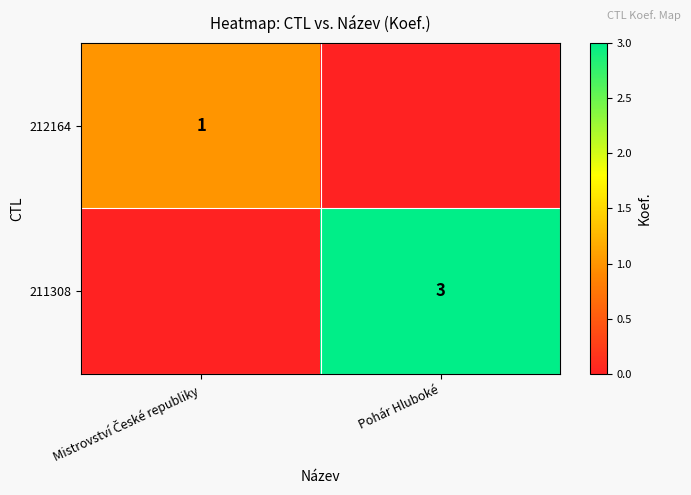

The 211308 series shows 1 at Pohár Hluboké. True or false?

False